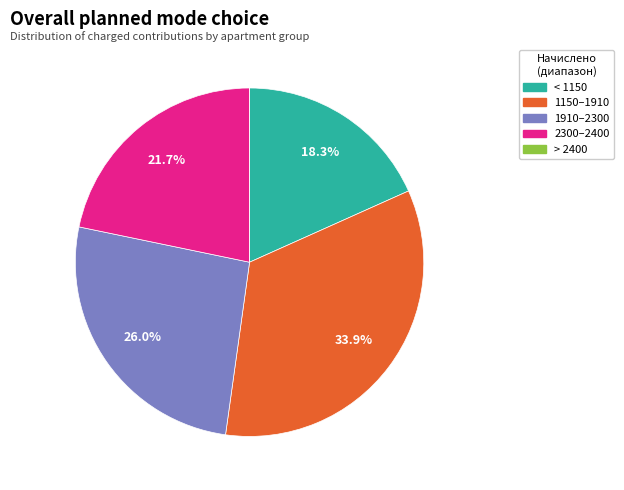

Is there a majority slice in this chart?

No